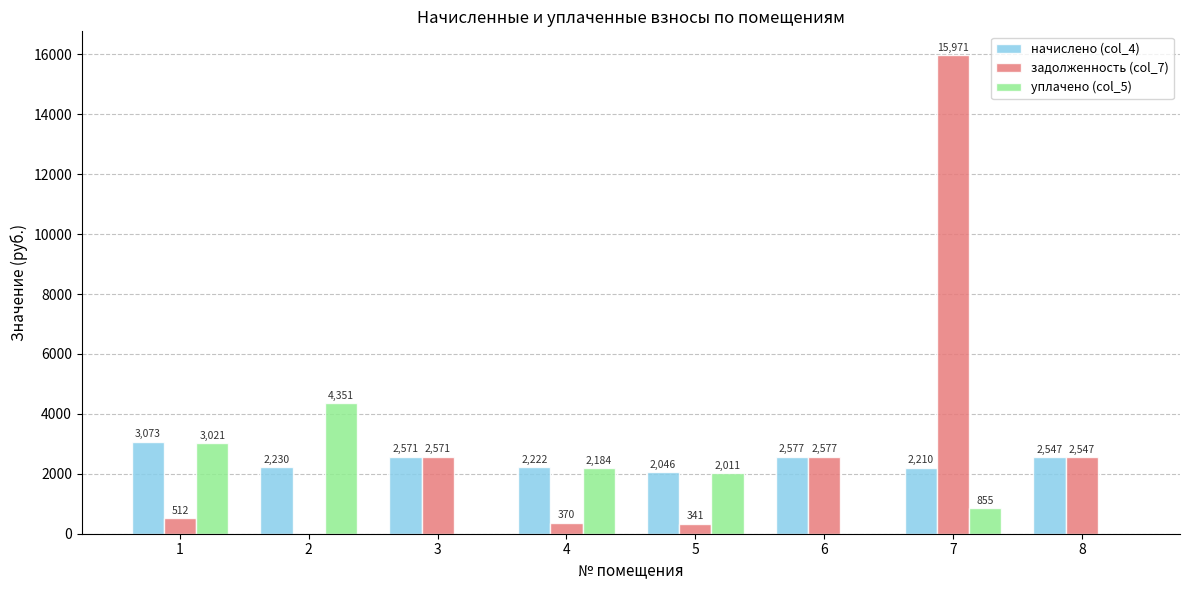

Which series changed the most between 4 and 6?

задолженность (col_7)